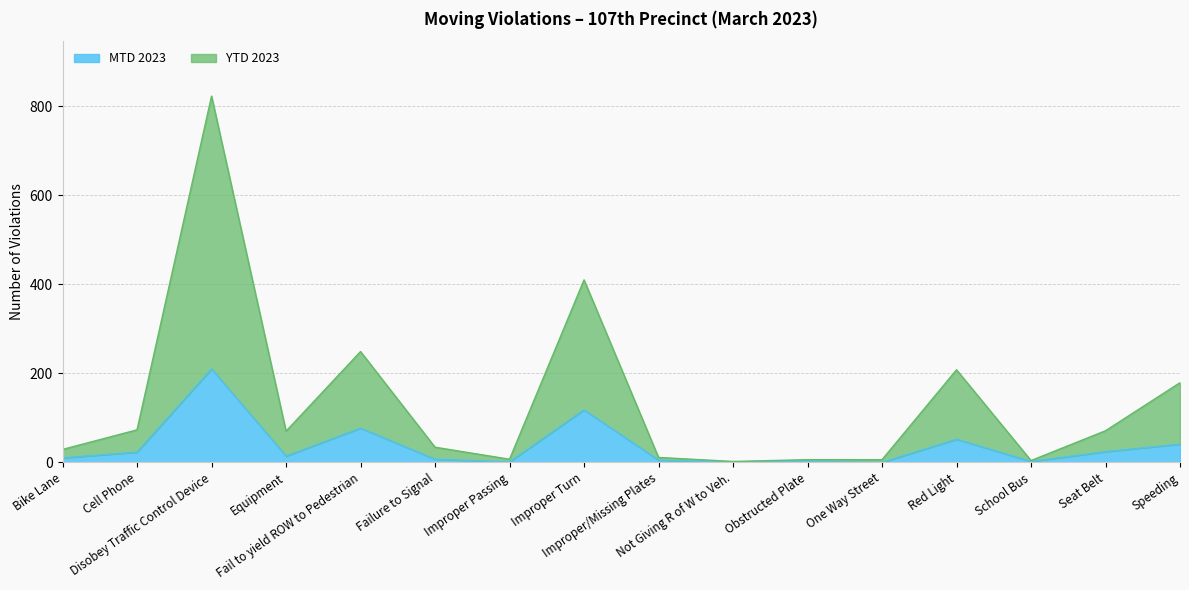

At which label does YTD 2023 reach its peak?

Disobey Traffic Control Device